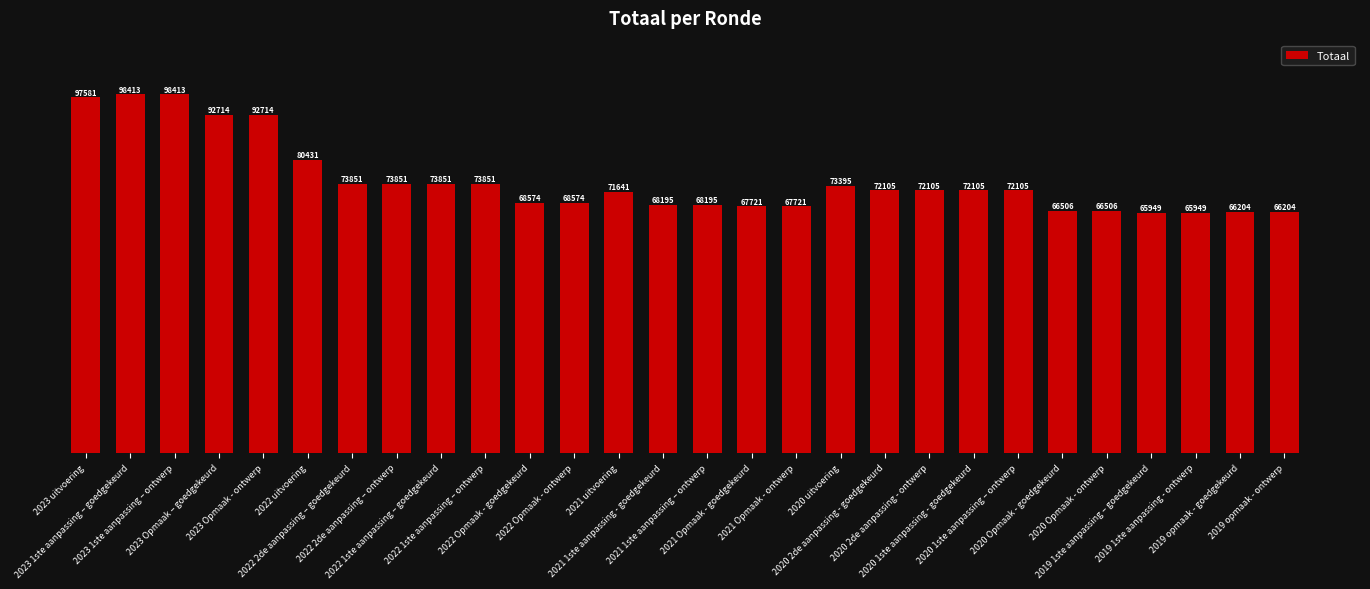

What position from the right is 2021 1ste aanpassing - goedgekeurd?

15